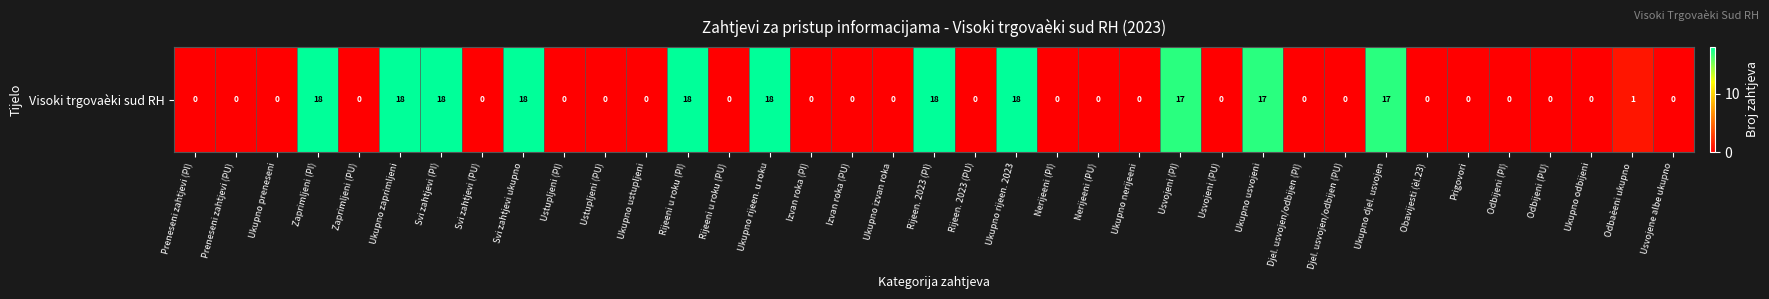

Reading left to right, extract all data points from this chart.

Preneseni zahtjevi (PI)=0	Preneseni zahtjevi (PU)=0	Ukupno preneseni=0	Zaprimljeni (PI)=18	Zaprimljeni (PU)=0	Ukupno zaprimljeni=18	Svi zahtjevi (PI)=18	Svi zahtjevi (PU)=0	Svi zahtjevi ukupno=18	Ustupljeni (PI)=0	Ustupljeni (PU)=0	Ukupno ustupljeni=0	Rijeeni u roku (PI)=18	Rijeeni u roku (PU)=0	Ukupno rijeen. u roku=18	Izvan roka (PI)=0	Izvan roka (PU)=0	Ukupno izvan roka=0	Rijeen. 2023 (PI)=18	Rijeen. 2023 (PU)=0	Ukupno rijeen. 2023=18	Nerijeeni (PI)=0	Nerijeeni (PU)=0	Ukupno nerijeeni=0	Usvojeni (PI)=17	Usvojeni (PU)=0	Ukupno usvojeni=17	Djel. usvojen/odbijen (PI)=0	Djel. usvojen/odbijen (PU)=0	Ukupno djel. usvojen=17	Obavijesti (èl.23)=0	Prigovori=0	Odbijeni (PI)=0	Odbijeni (PU)=0	Ukupno odbijeni=0	Odbaèeni ukupno=1	Usvojene albe ukupno=0